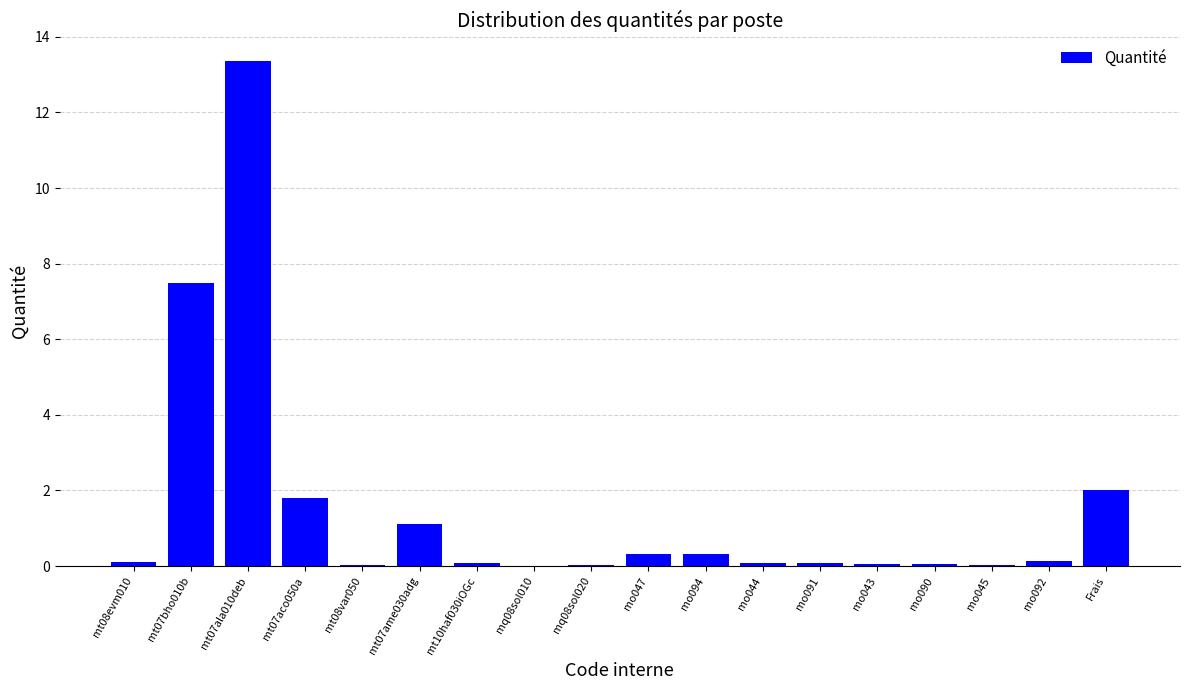

What is the sum of all values?

27.0